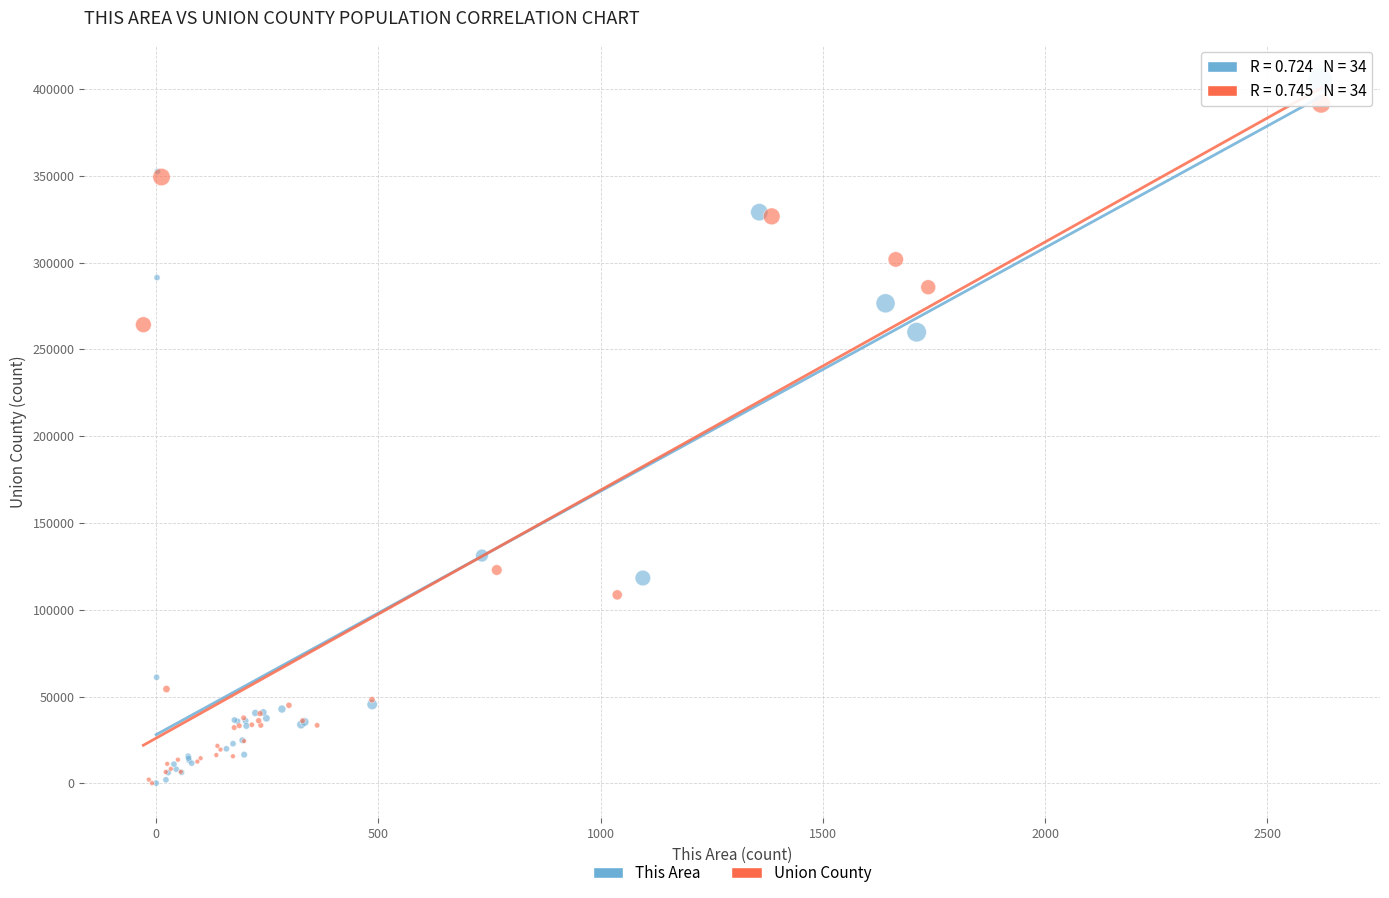

Which series has the widest spread of Y values?

This Area